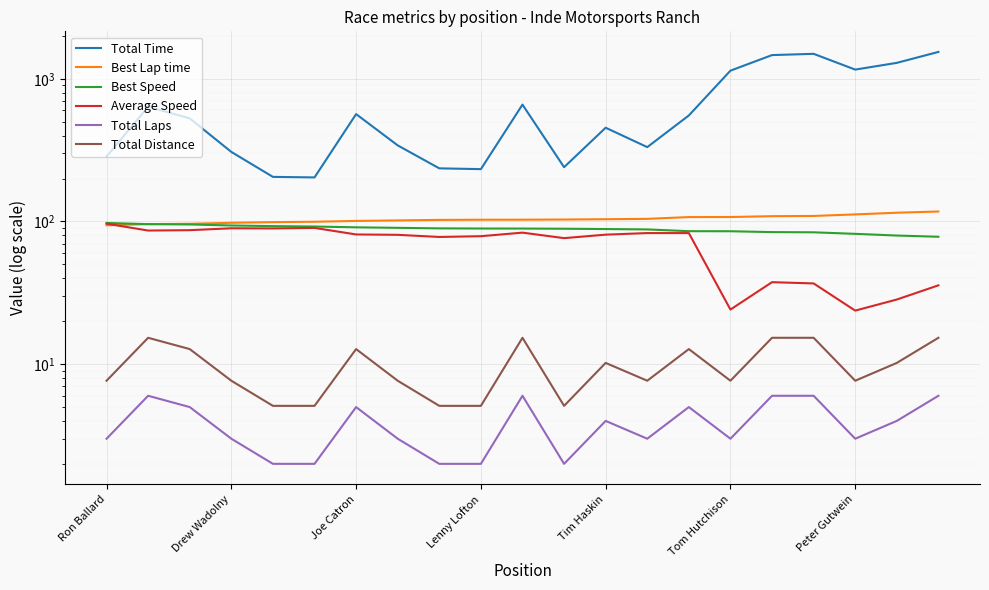

What is the sum of all Average Speed values?

1450.2